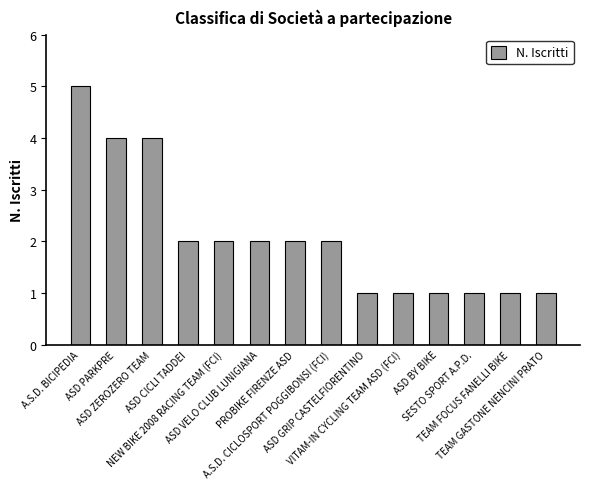

Where does the data first go above 2?

A.S.D. BICIPEDIA